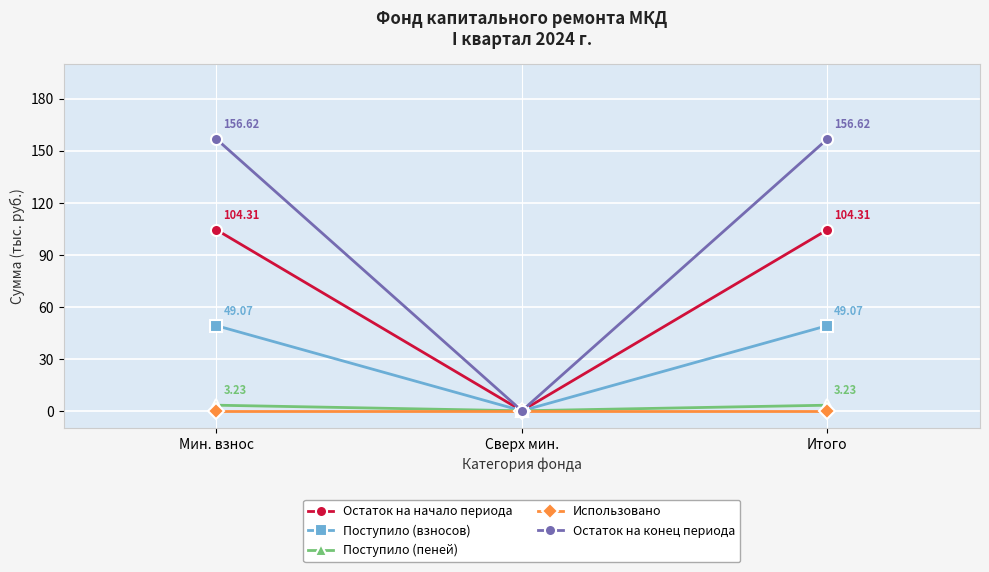

How many categories are shown in the chart?

3